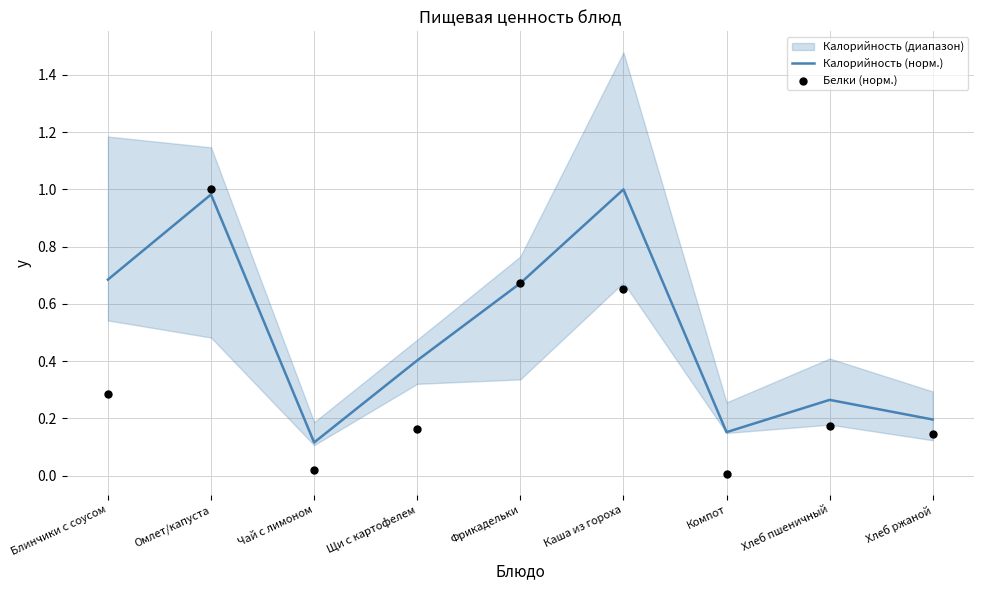

Which series has the largest total across all categories?

Калорийность (норм.)